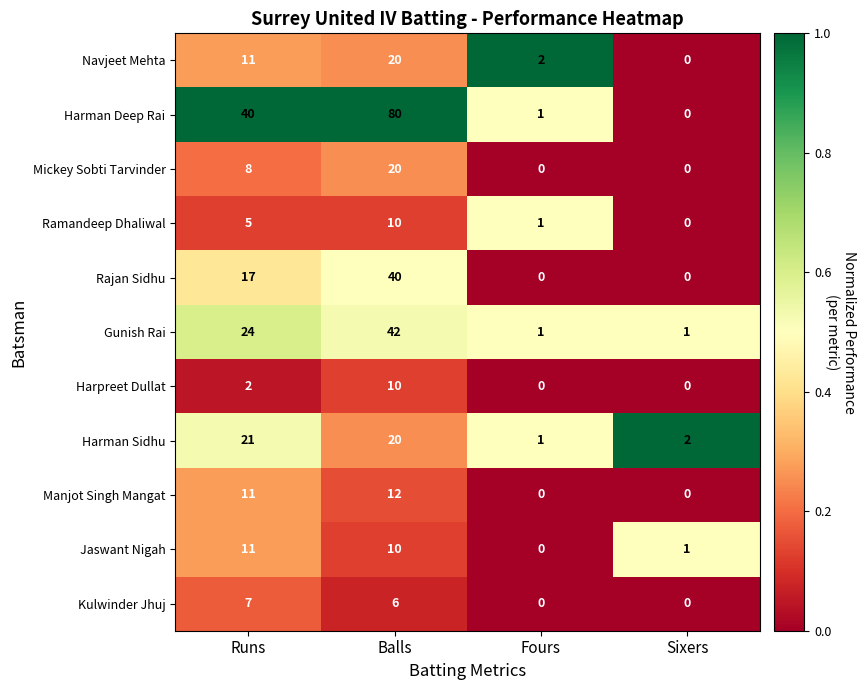

What is the sum of all Rajan Sidhu values?

57